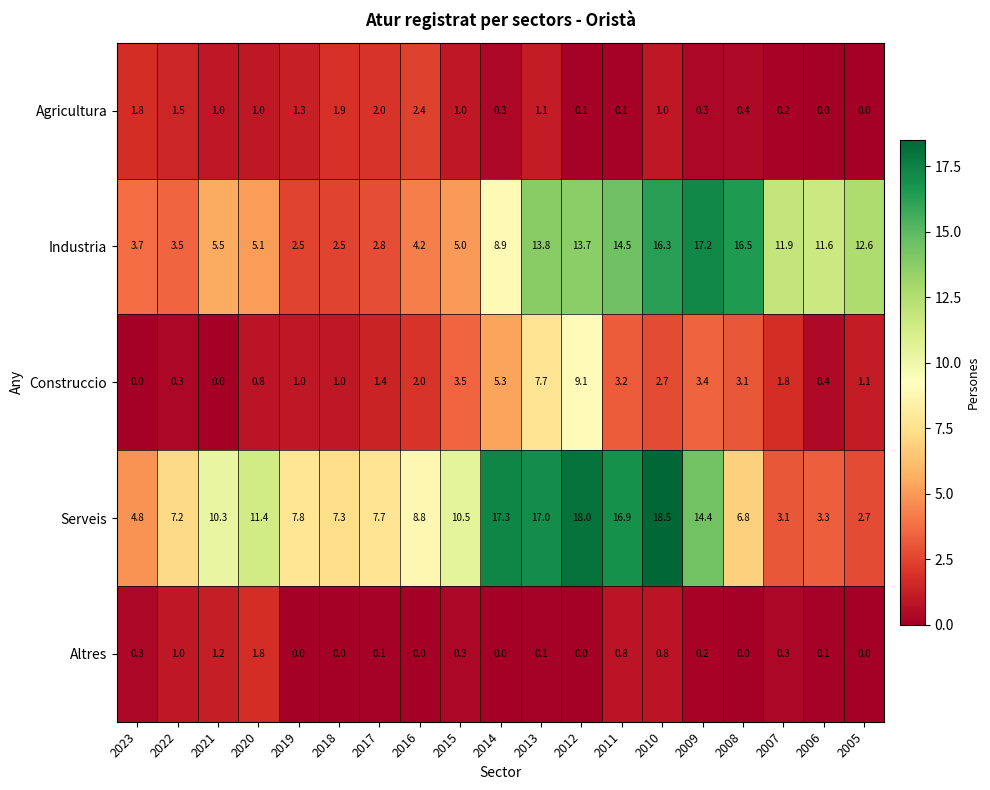

How many values in the Serveis series exceed 8?

10